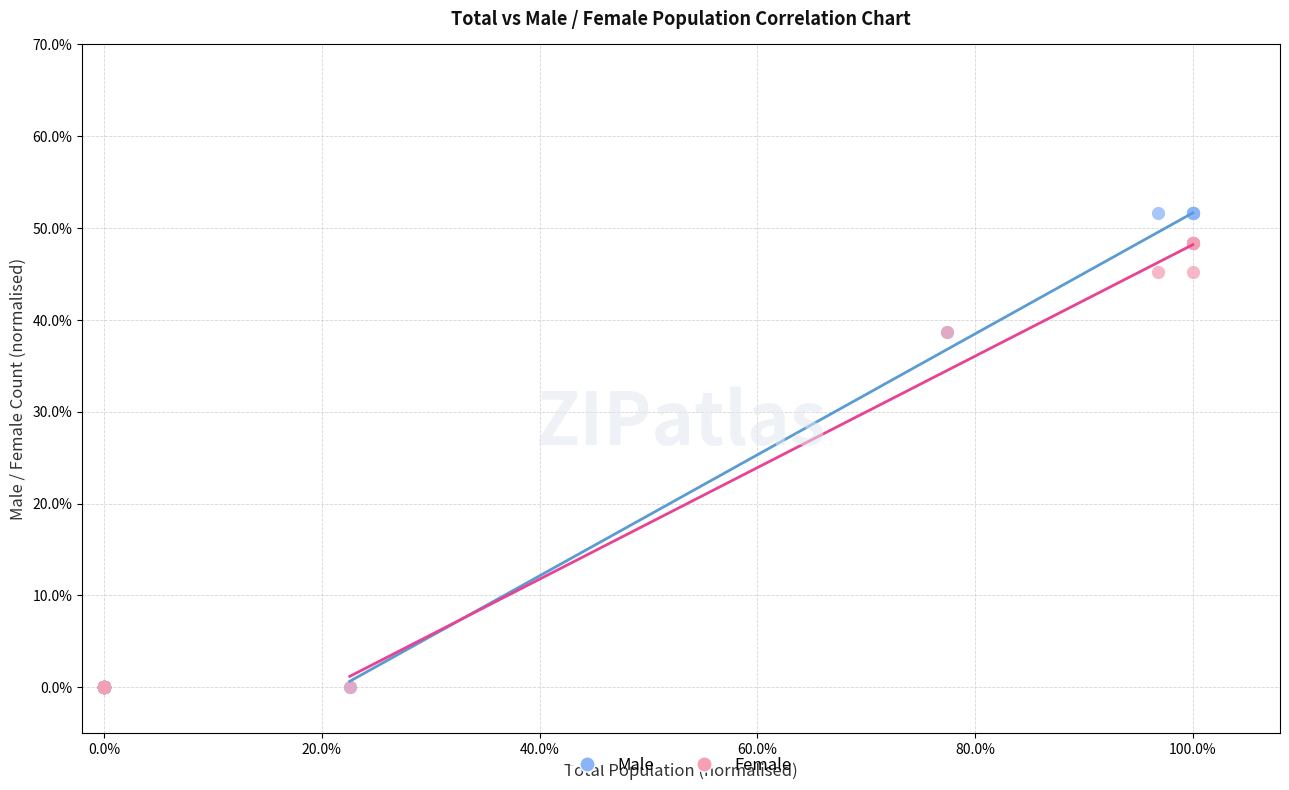

Which series has the largest Y range (max minus min)?

Male